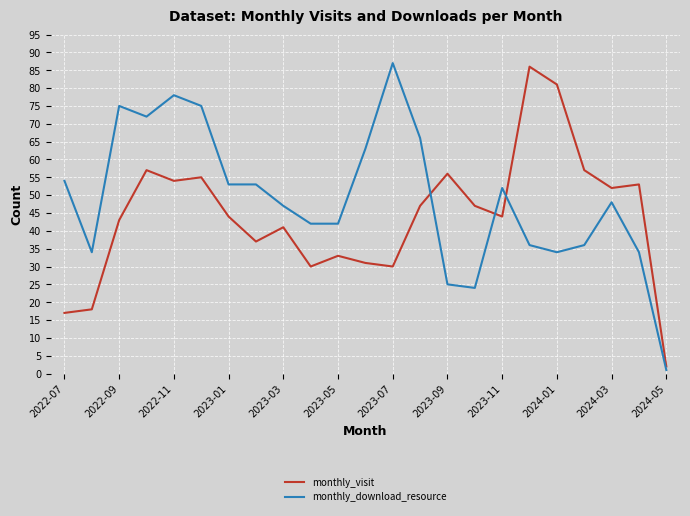

Which series has the largest total across all categories?

monthly_download_resource